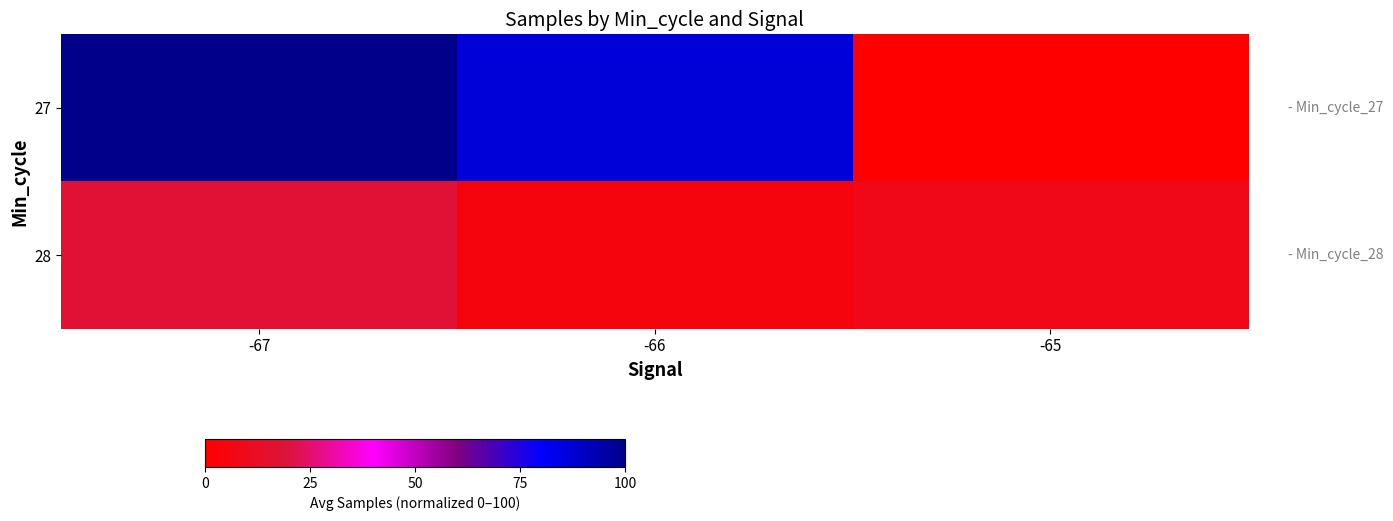

Rank the series by their maximum value, from lowest to highest.

28, 27